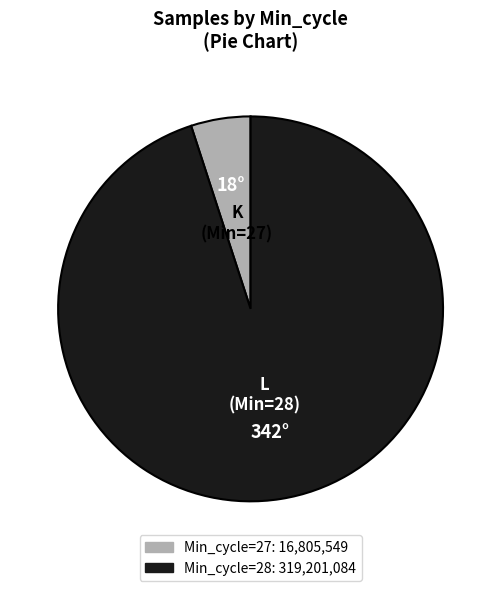

Is there any slice that represents more than half of the pie?

Yes